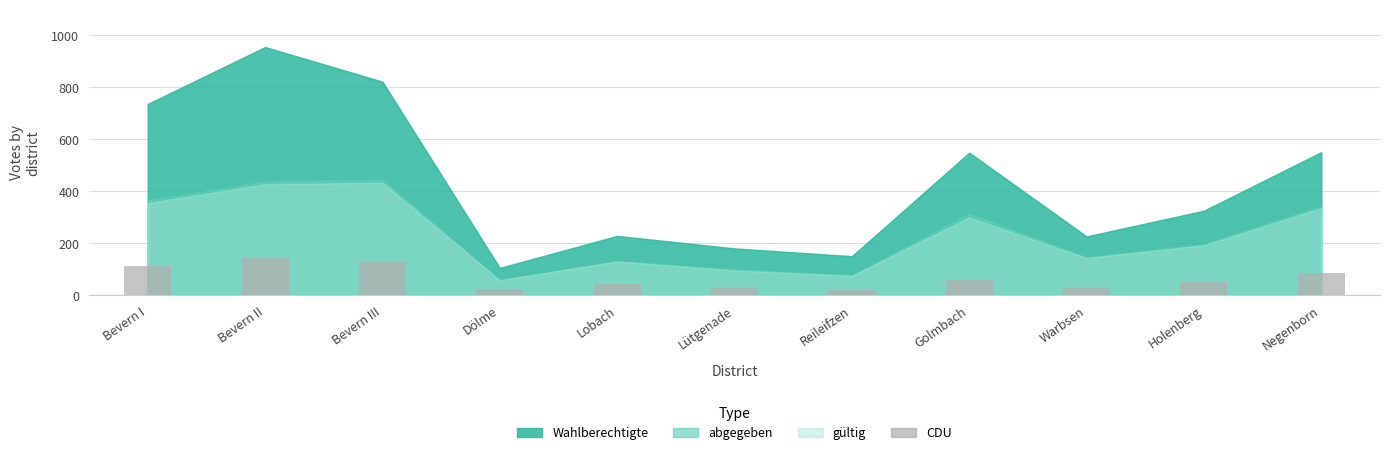

Is it true that the value at Bevern III is 188?

False